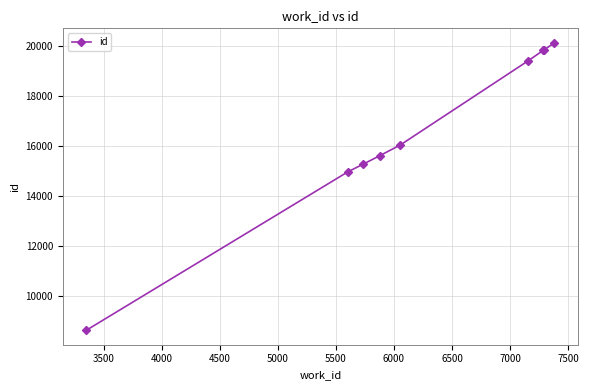

What is the value of the 7th point from the left?

19845